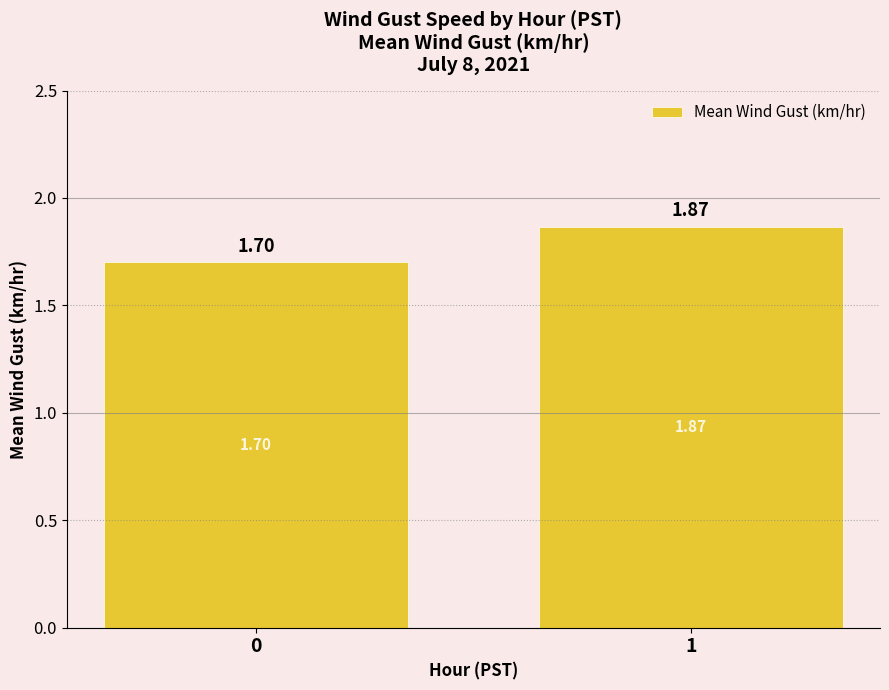

What is the minimum value shown in the chart?

1.7